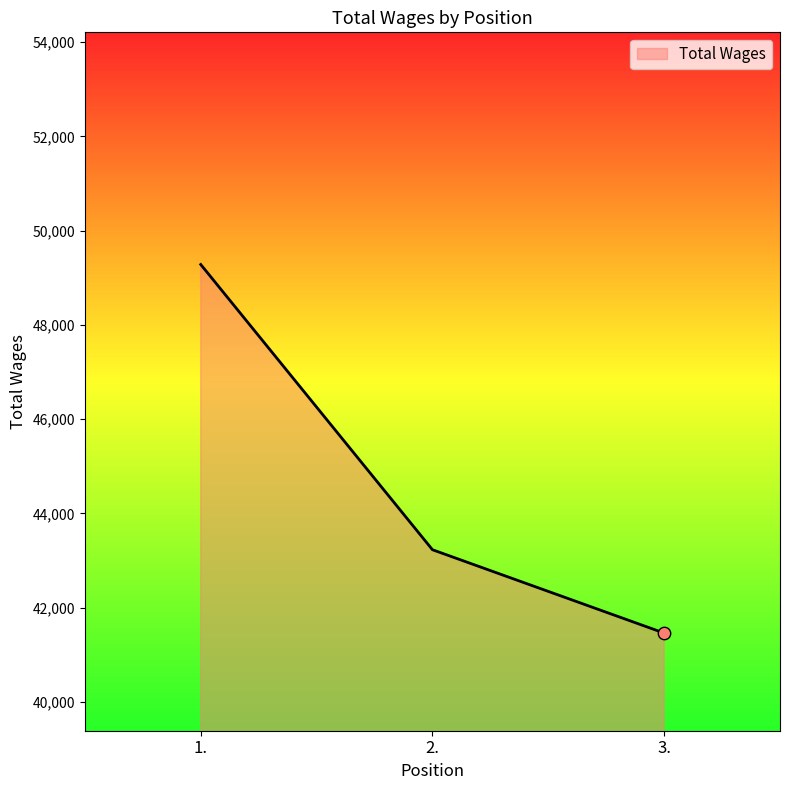

What is the ratio of the value at 1. to the value at 2.?

1.1